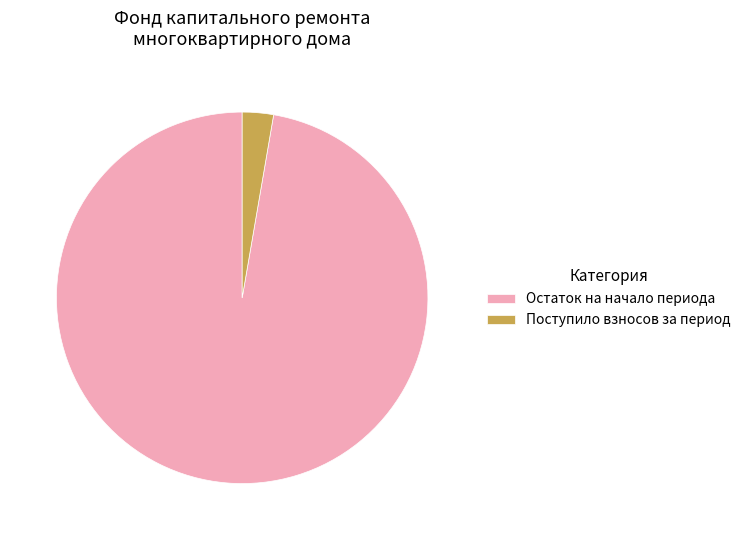

Which category has the biggest portion of the pie?

Остаток на начало периода